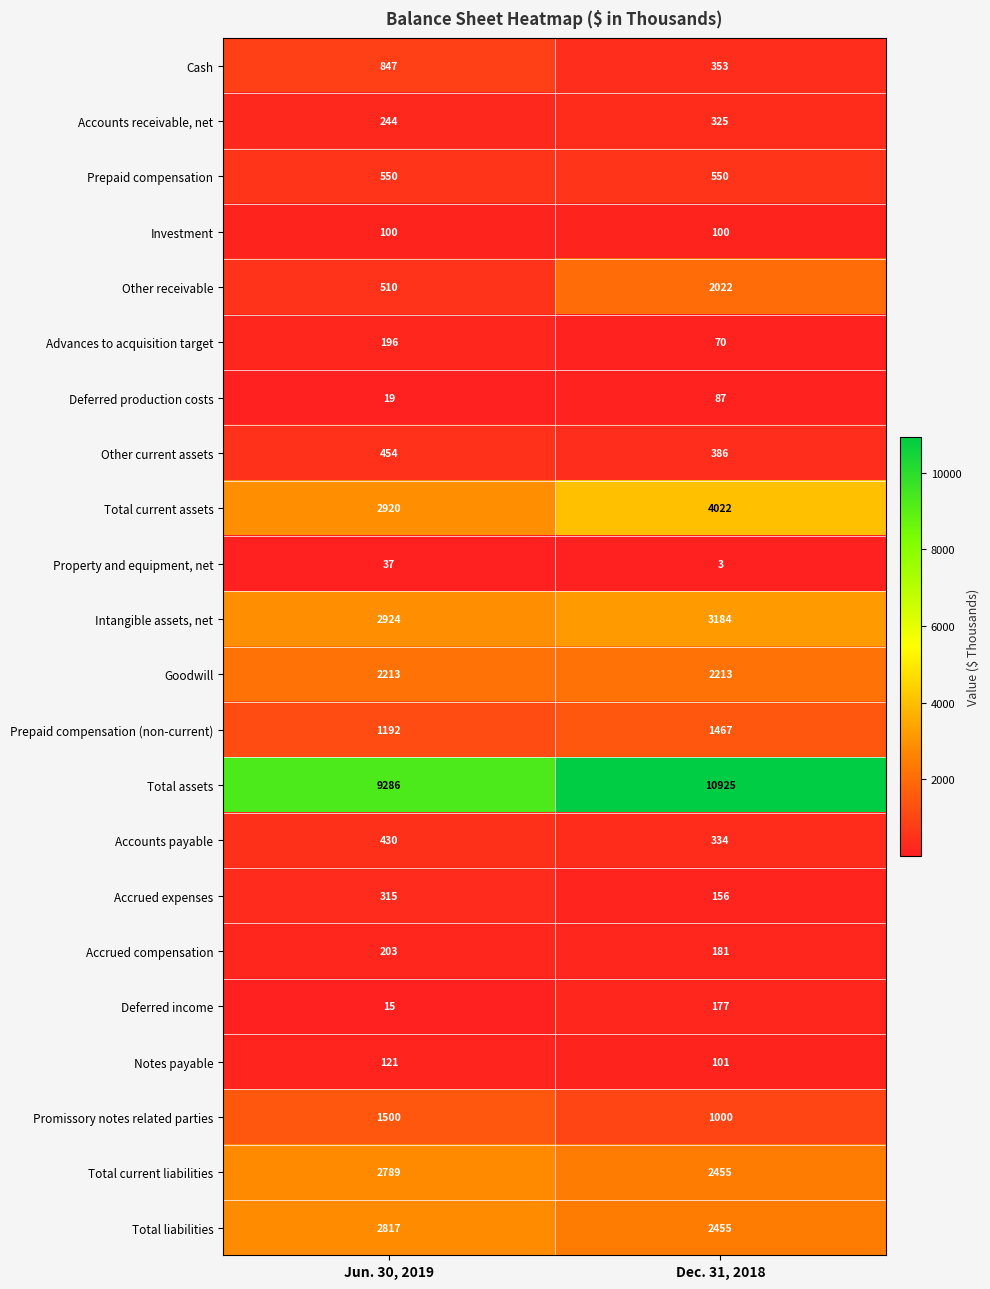

What is the smallest value displayed?

3